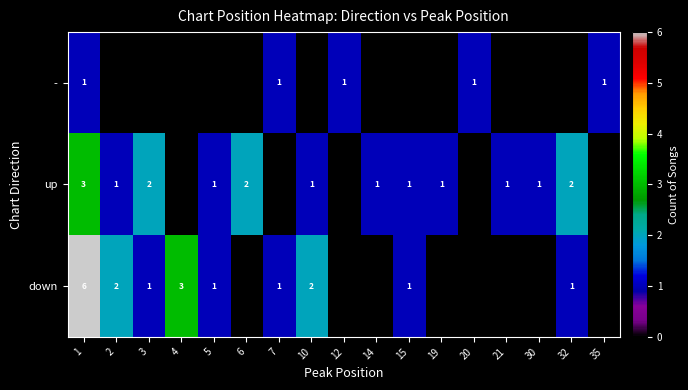

How many data points does each series have?

17